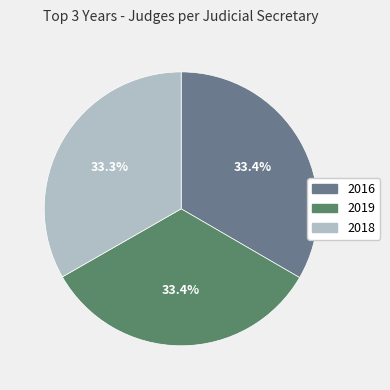

Does any single category account for the majority?

No